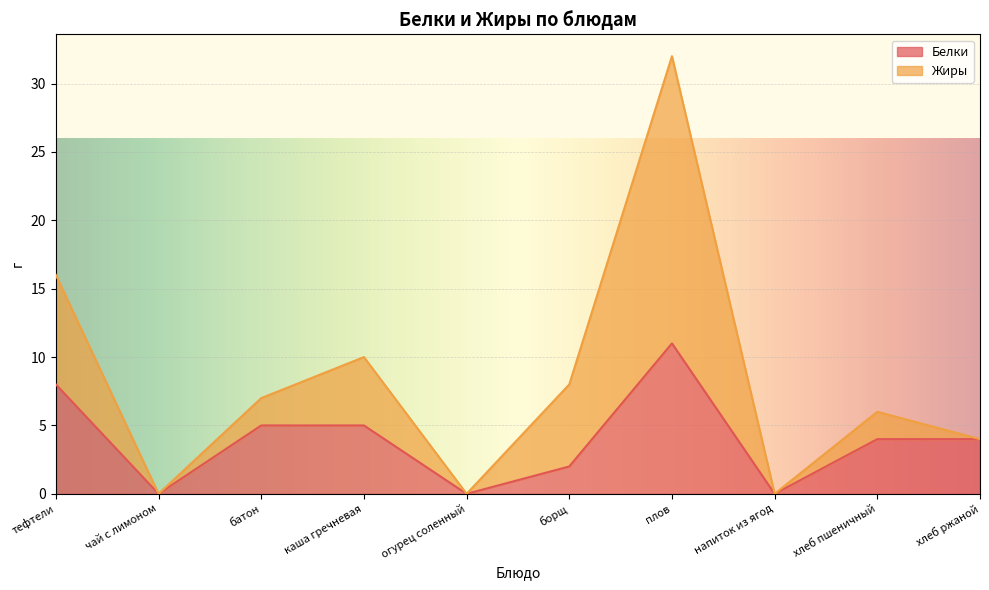

What position from the left is каша гречневая?

4